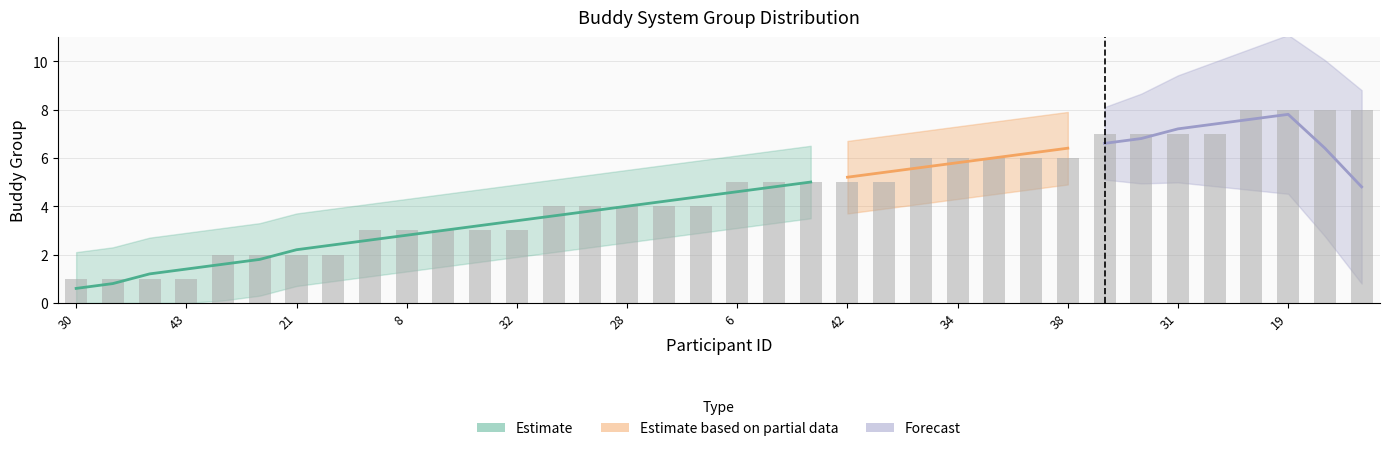

Where is the data nearest to the value 4?

20